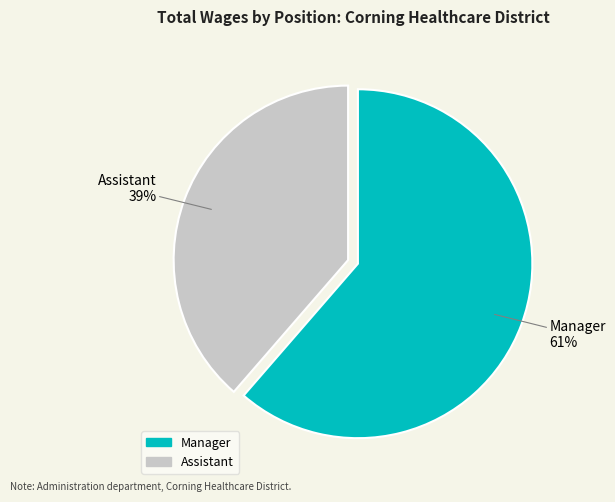

Between Manager and Assistant, which is larger?

Manager